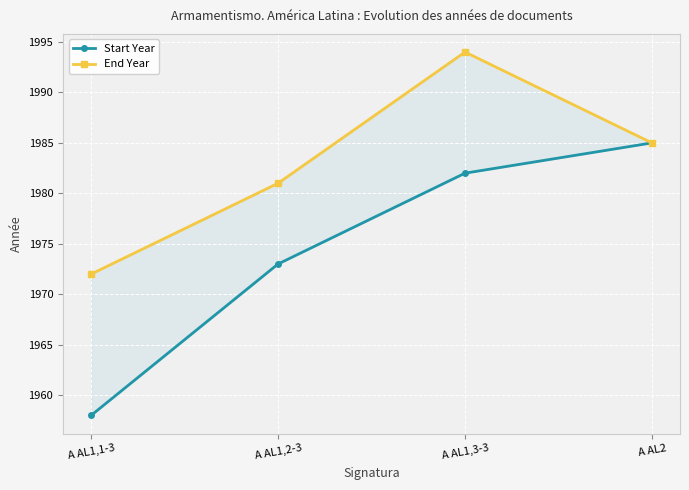

Which series has the largest total across all categories?

End Year